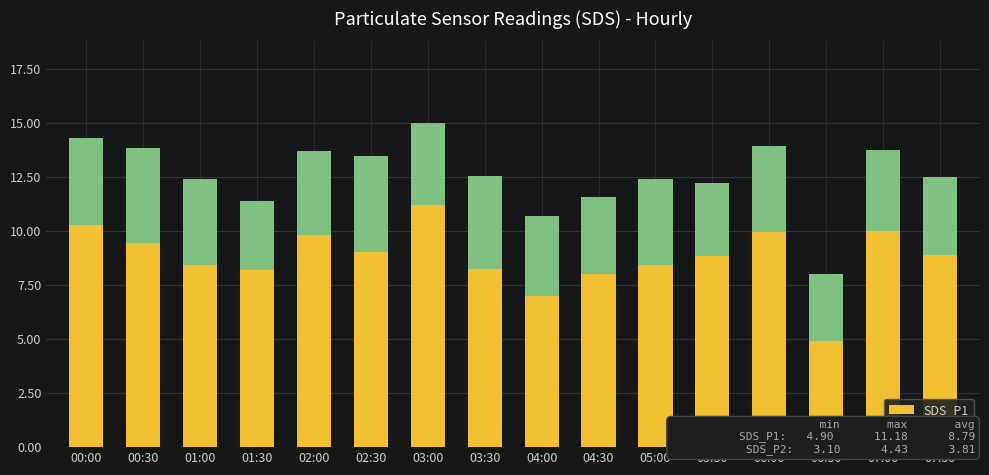

Which category has the highest value in the SDS_P1 series?

03:00